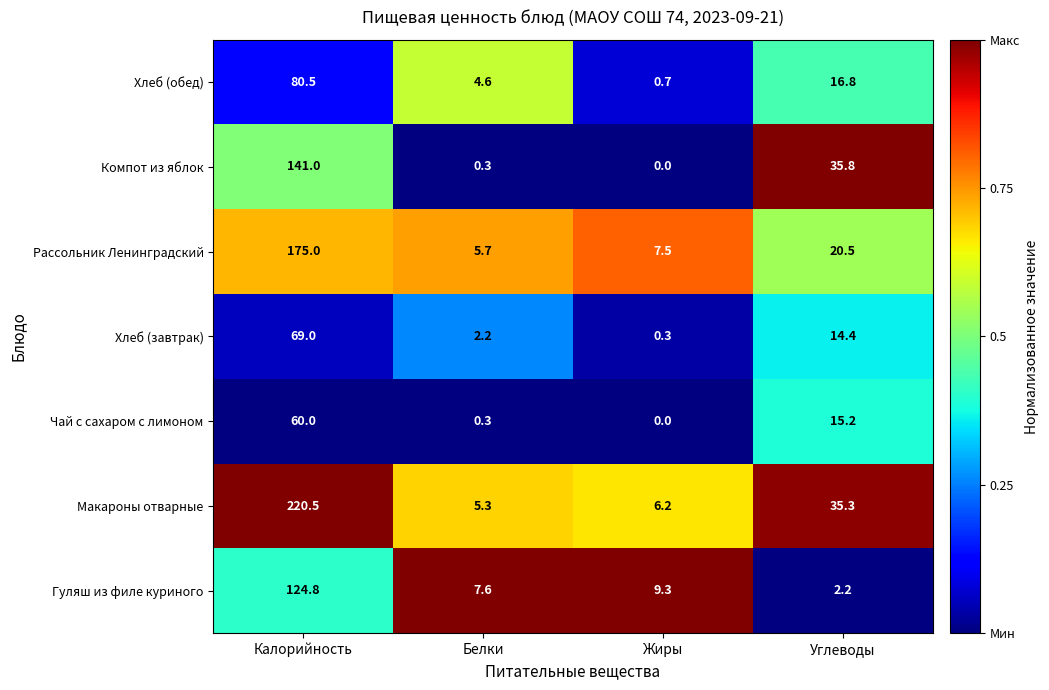

What is the spread (max minus min) of values at Углеводы?

33.6